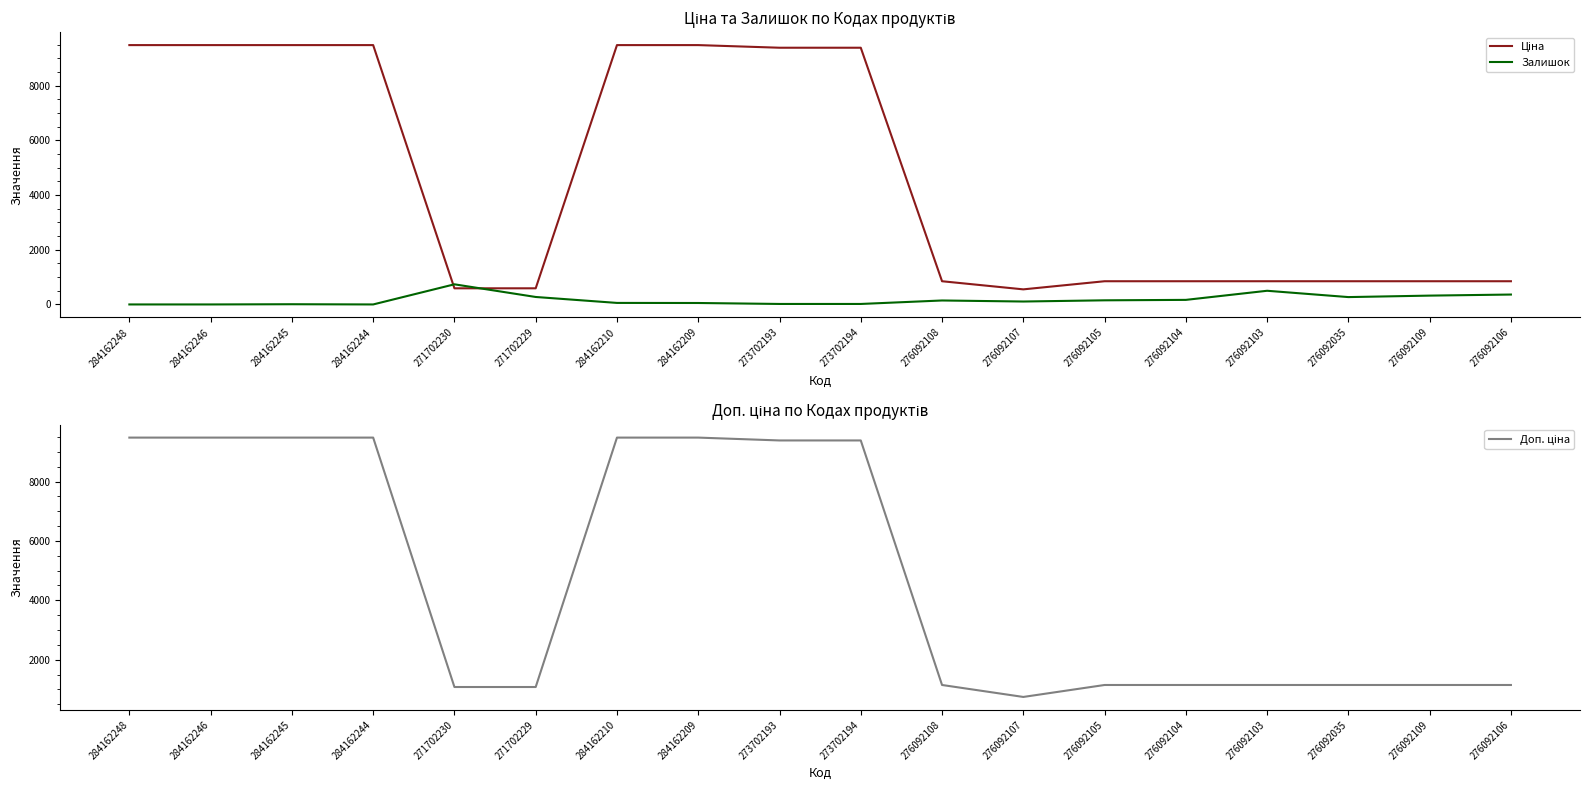

What is the label of the 3rd point from the right?

276092035